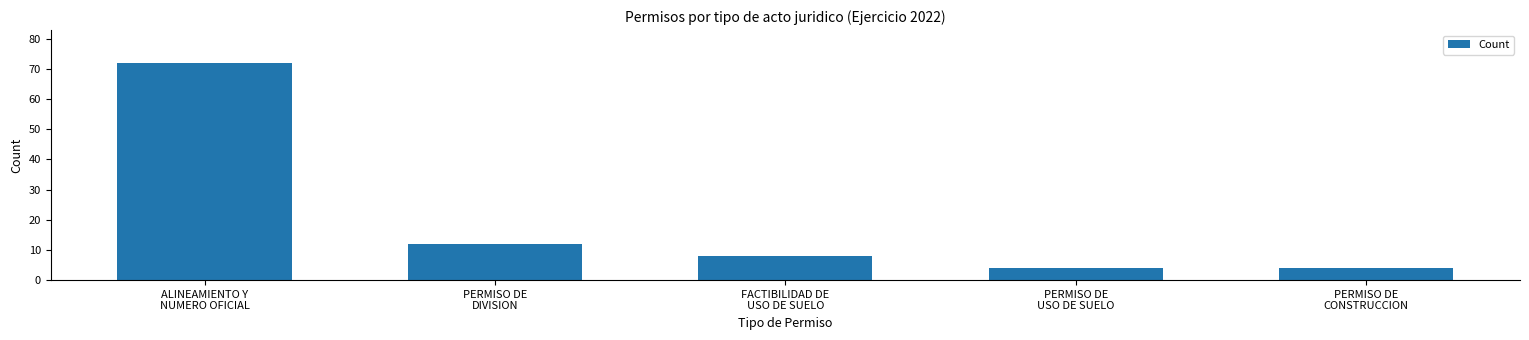

How many bars are there in total?

5